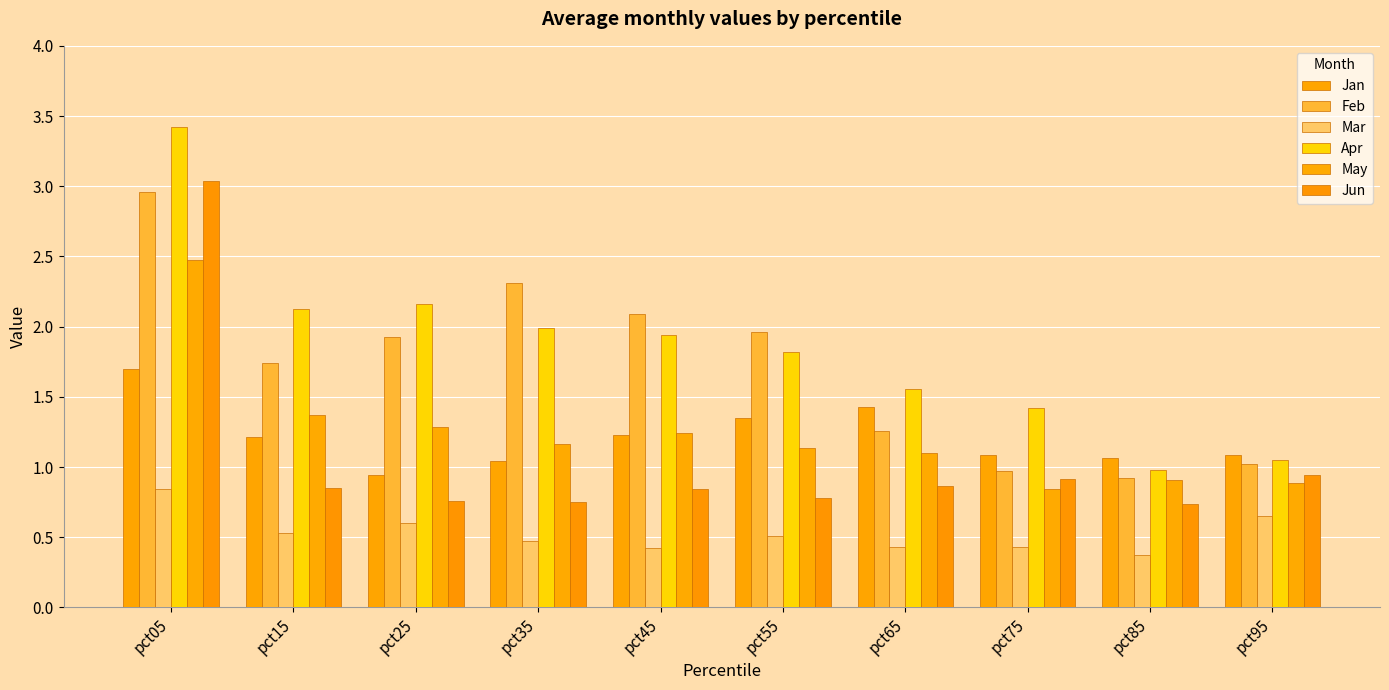

What is the difference between the second highest and minimum values in the May series?

0.5